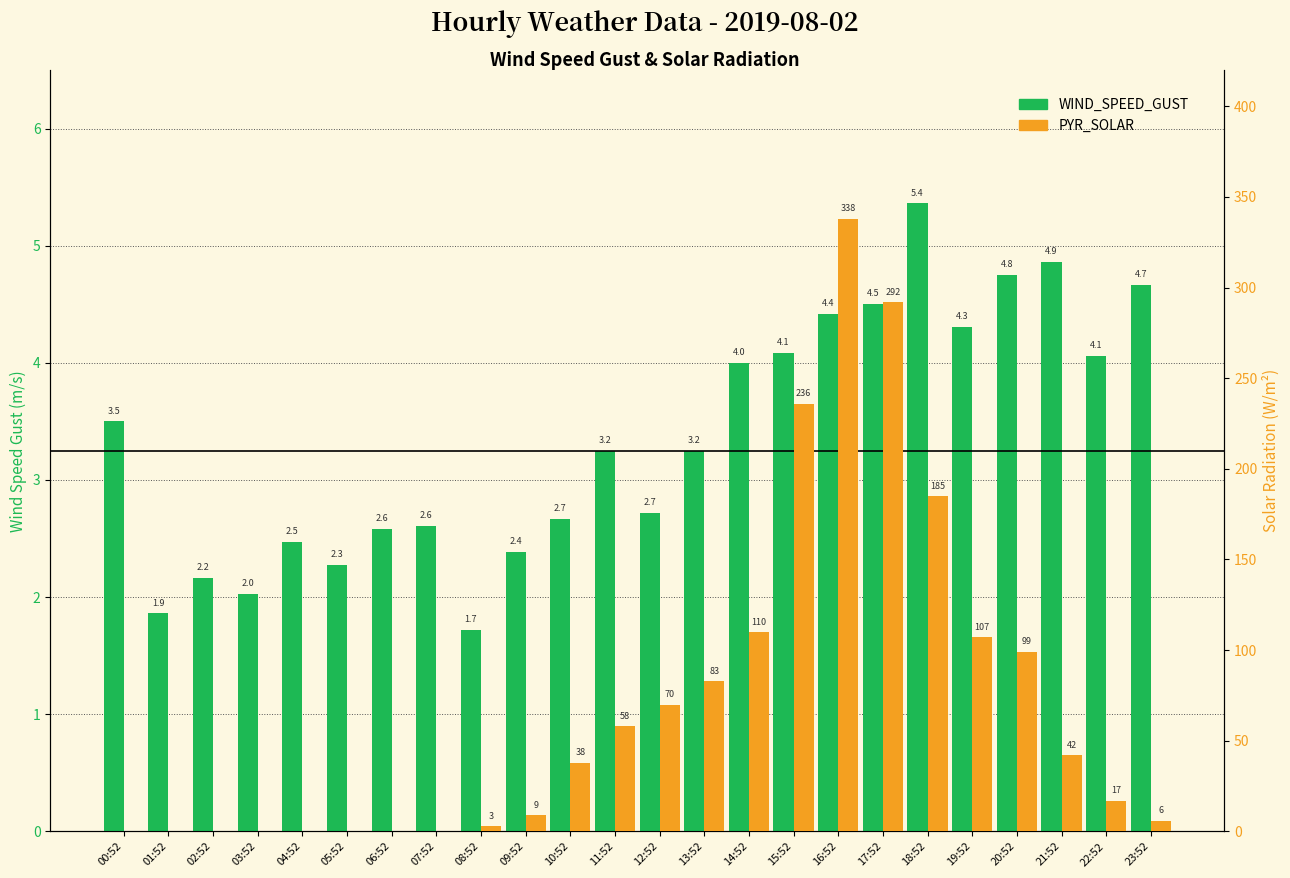

How many data points in PYR_SOLAR are above 38?

11